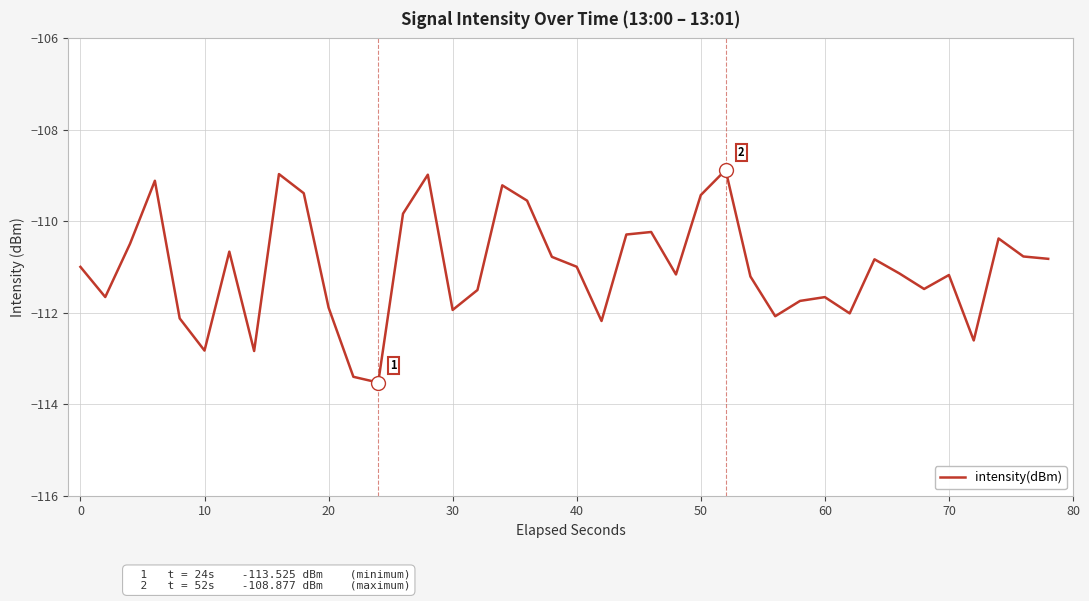

What is the maximum value shown in the chart?

-108.9